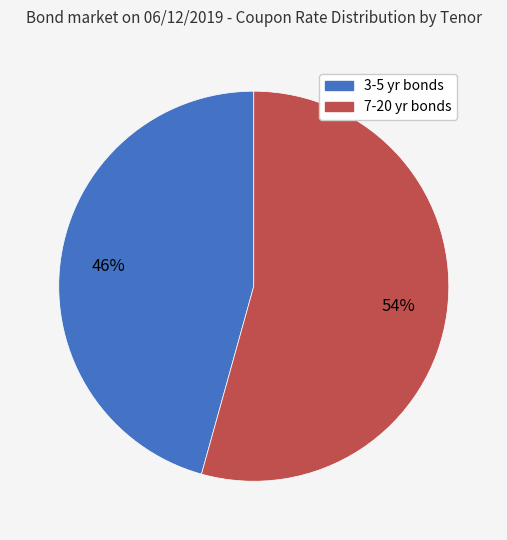

Is there a majority slice in this chart?

Yes